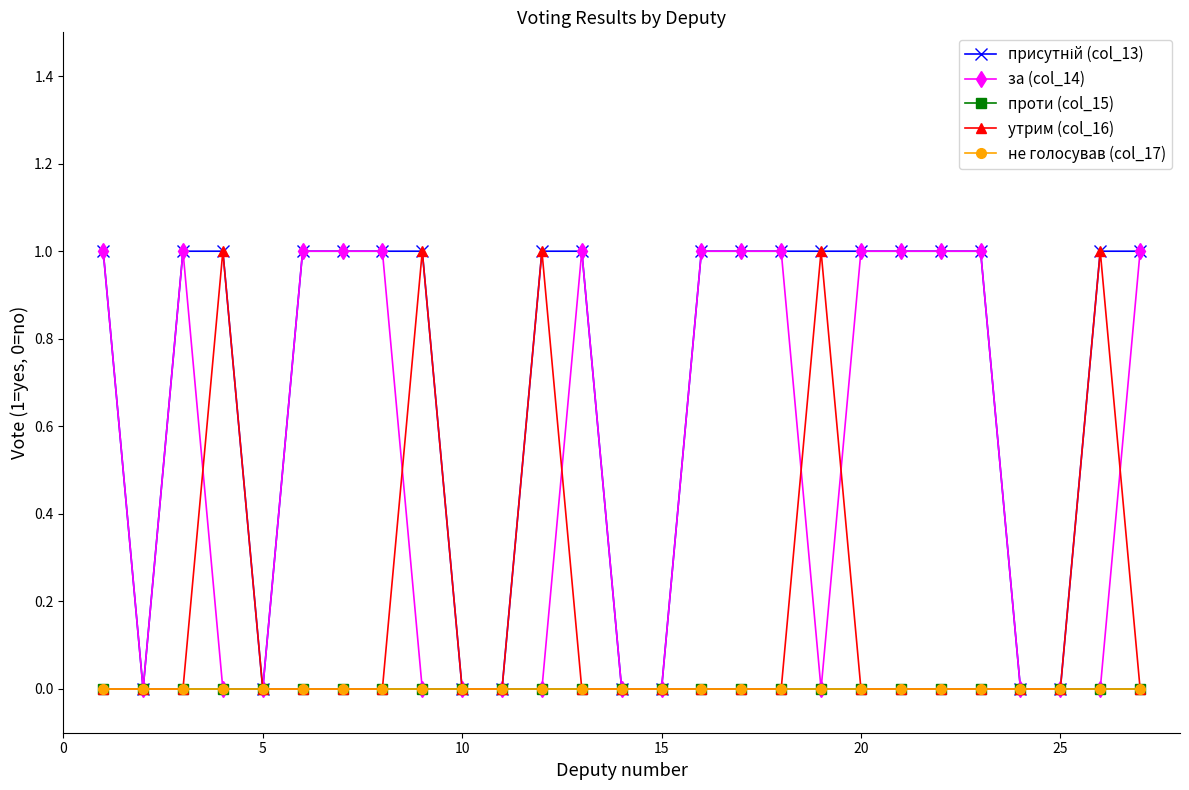

Does the chart have visible grid lines?

No